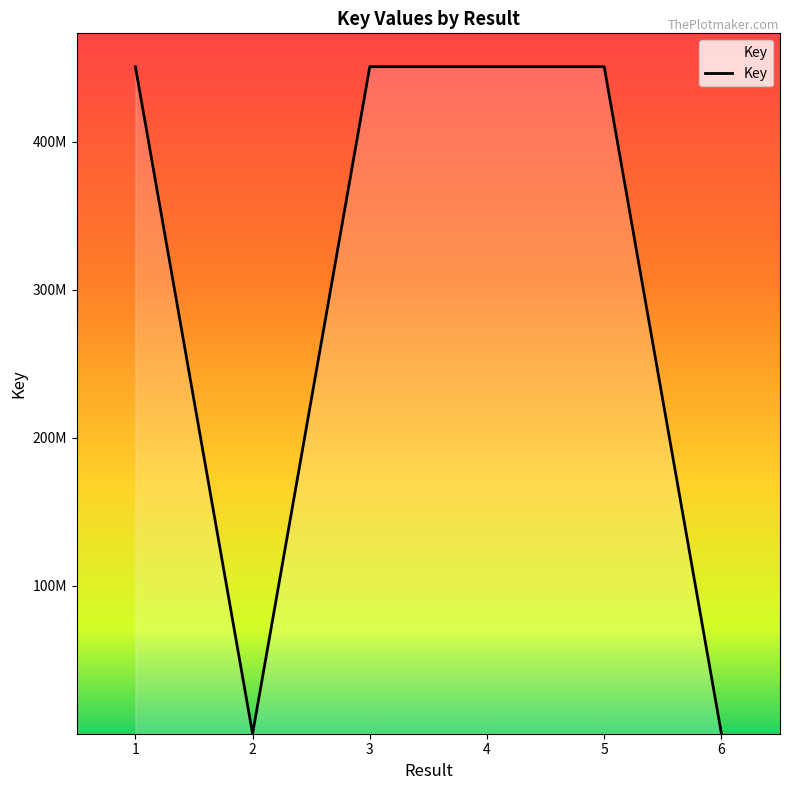

Reading right to left, what are all the values shown in this chart?

6=262755	5=450667250	4=450667052	3=450668574	2=87425	1=450666863